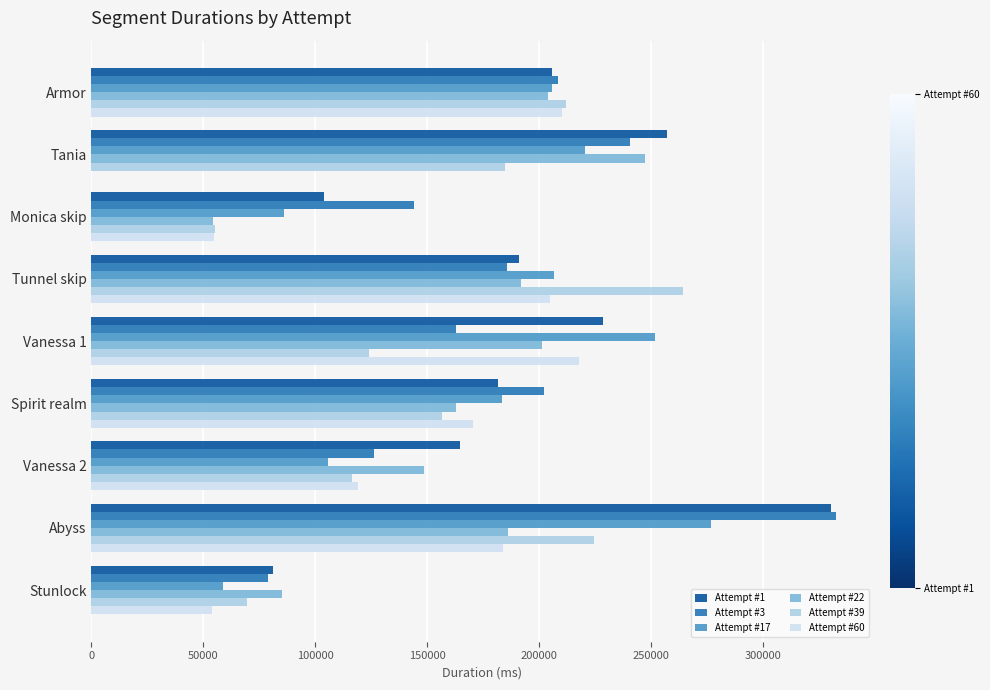

Which category has the highest value in the Attempt #17 series?

Abyss